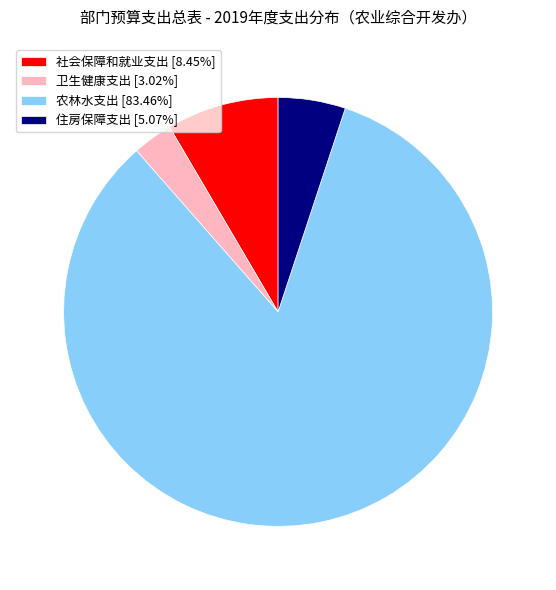

Does any single category account for the majority?

Yes